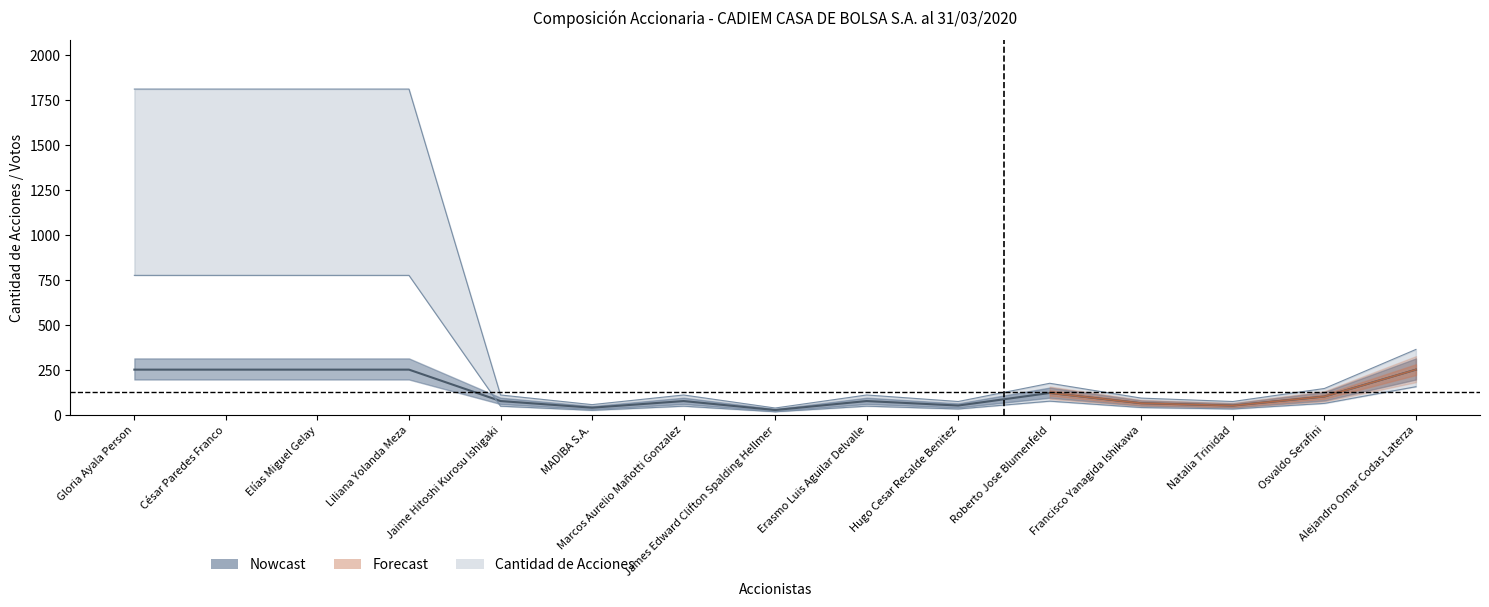

Where is Votos nearest to the value 924?

Alejandro Omar Codas Laterza